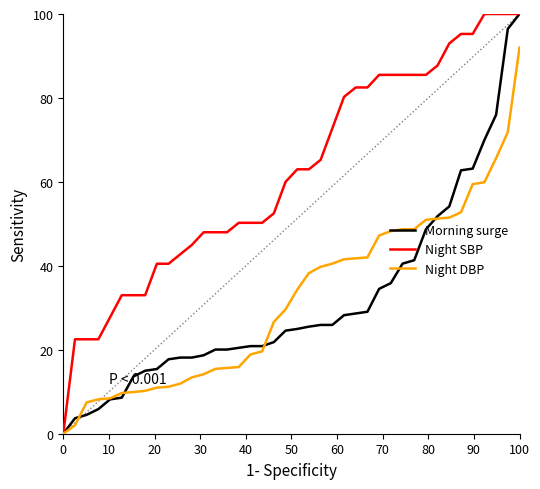

What is the difference between the maximum and minimum values in the Night SBP series?

100.0